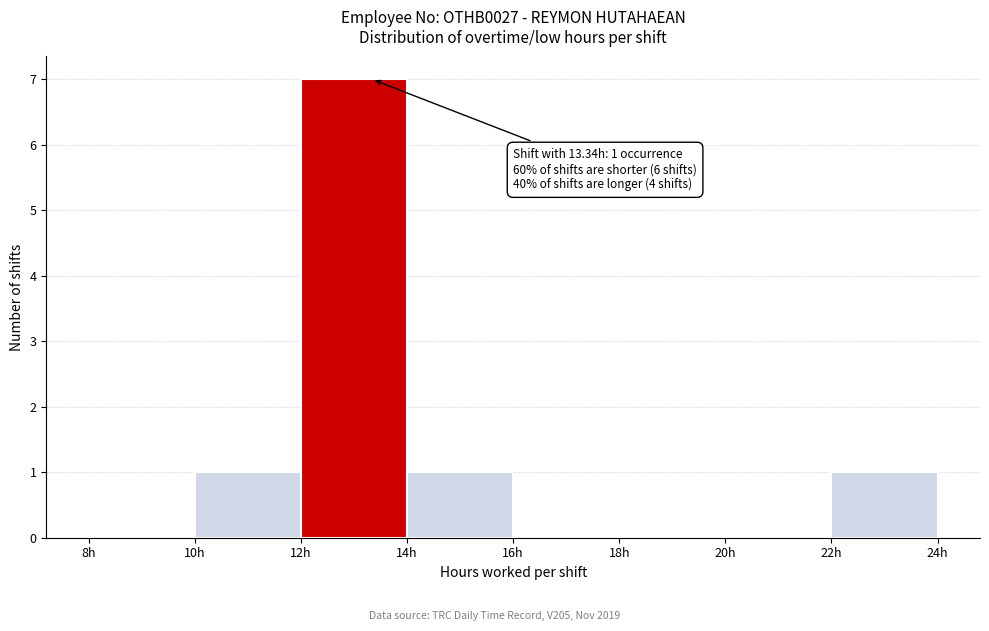

Which range on the x-axis has the tallest bar?

12 to 14